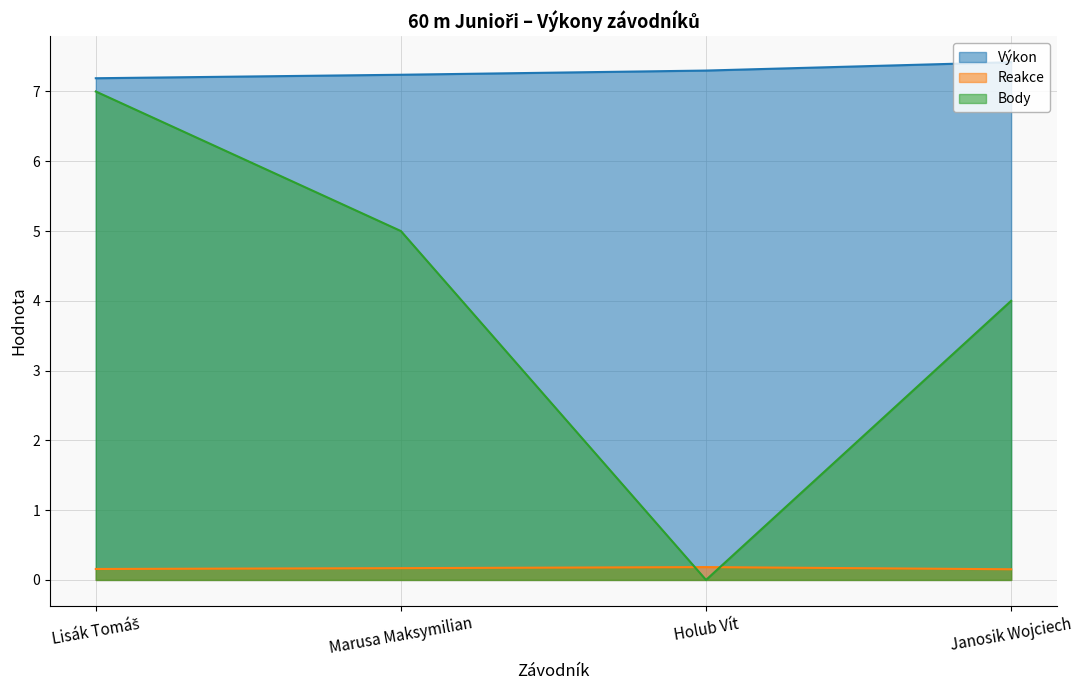

At how many categories does at least one series exceed 5?

4